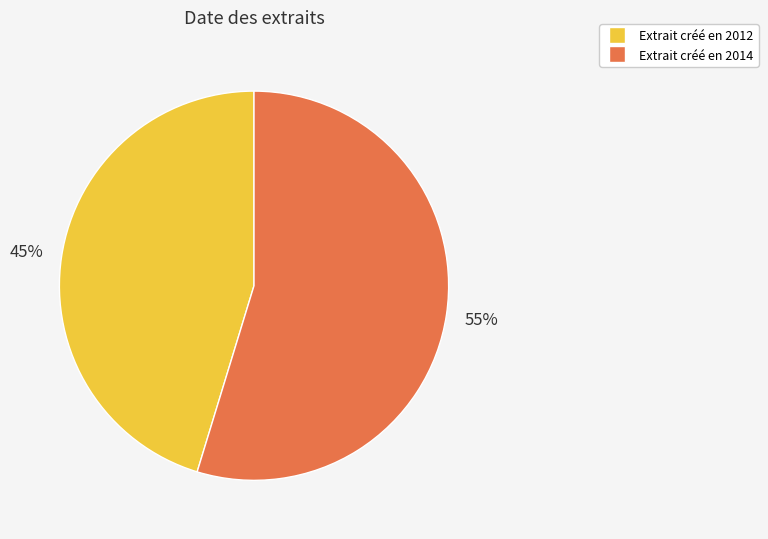

To the nearest percent, what is the average slice percentage?

50%